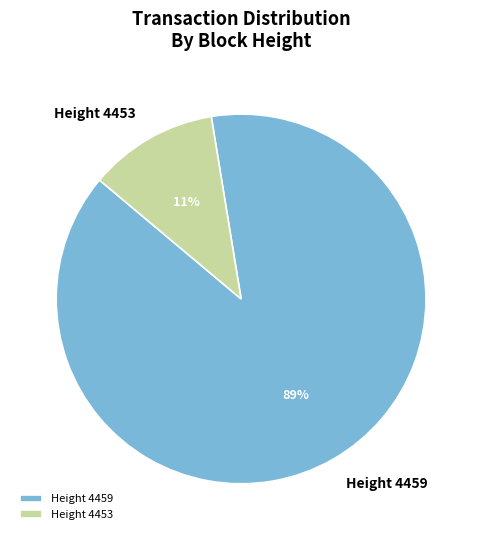

Is there any slice that represents more than half of the pie?

Yes